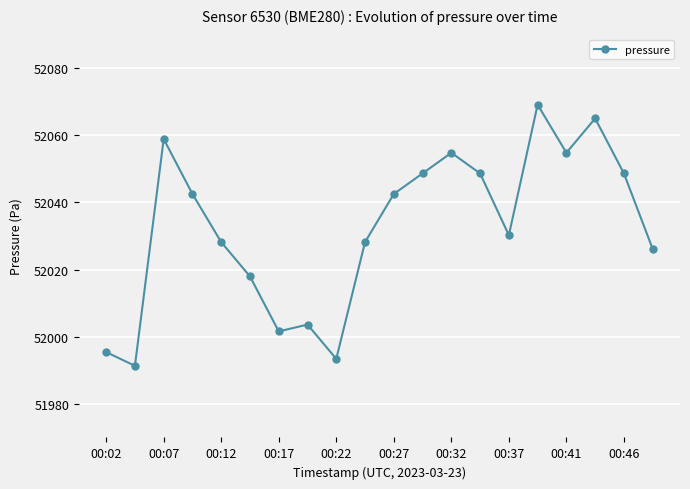

How many values exceed 52042?

10